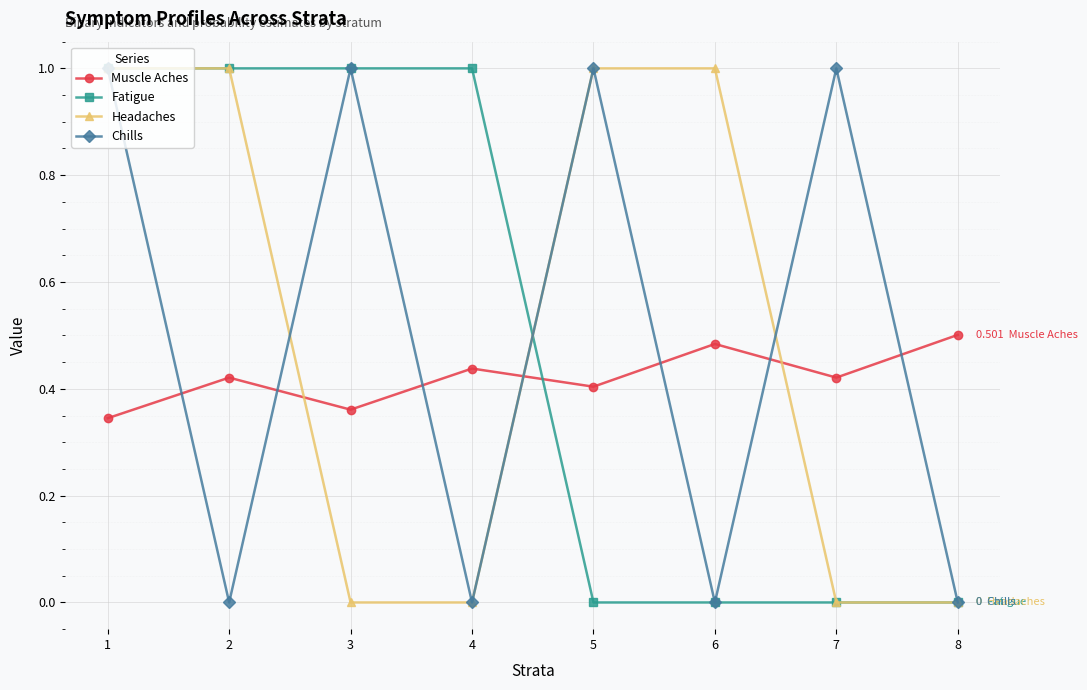

How many Fatigue values are between 0 and 1?

8